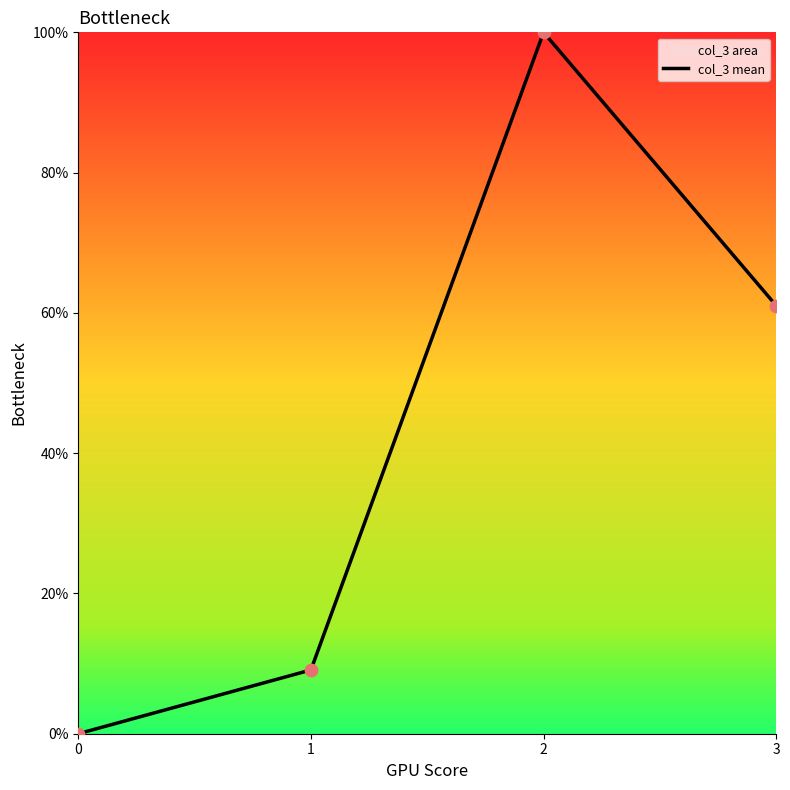

Between 3 and 0, which is larger?

3